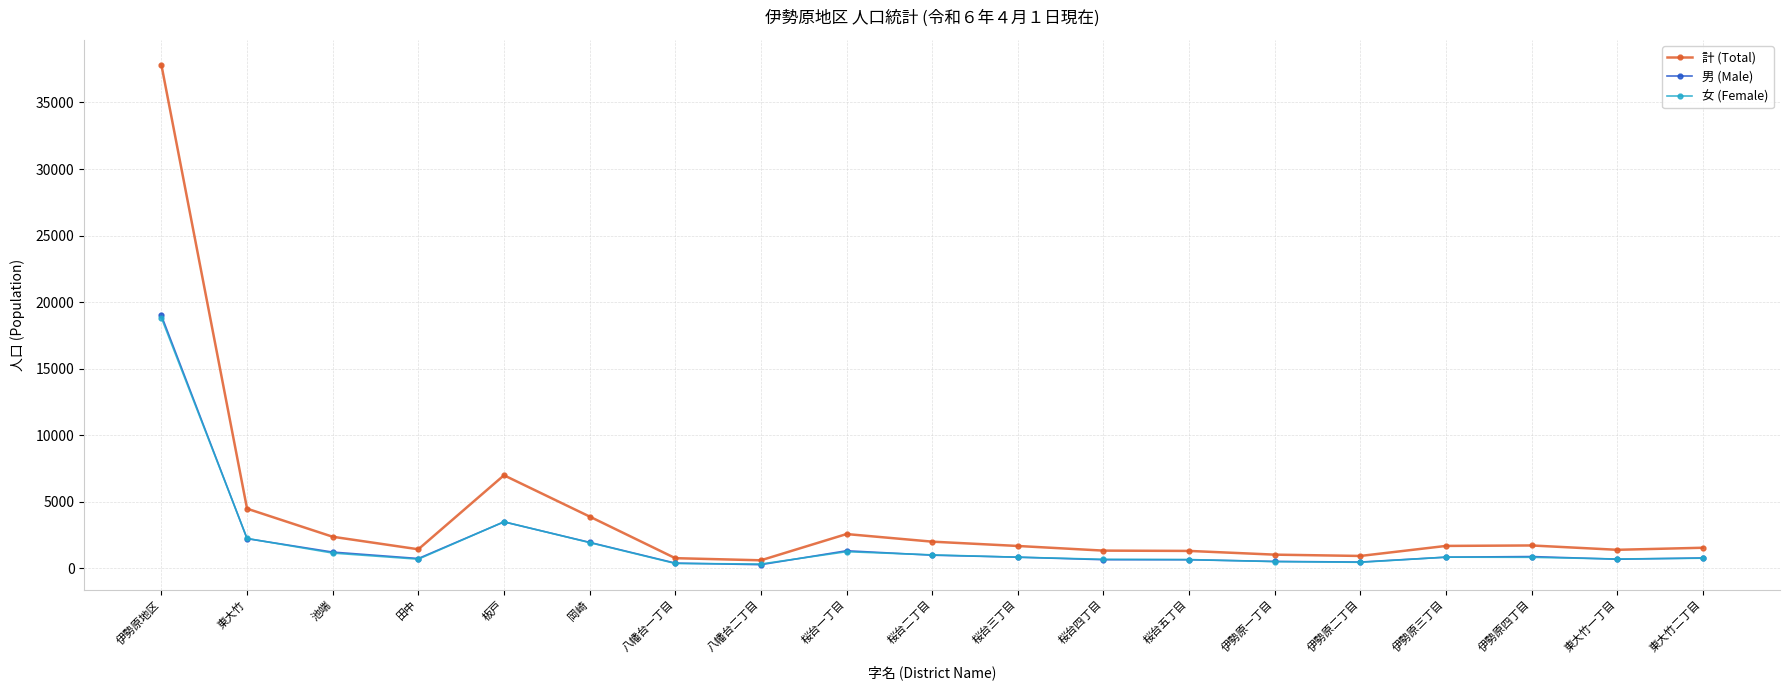

Which label corresponds to the largest value in the chart?

伊勢原地区